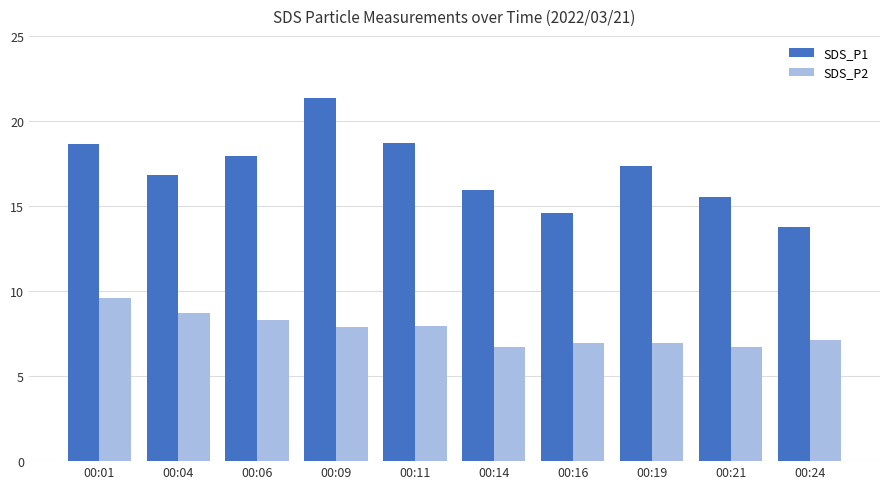

The value of SDS_P2 at 00:01 is 9.6. True or false?

True